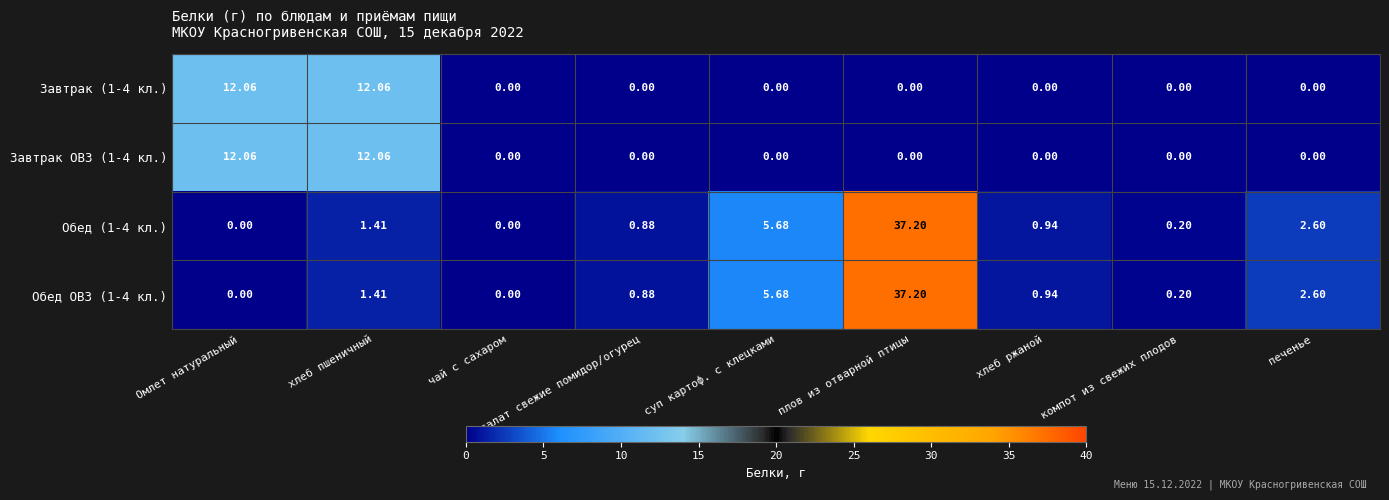

Where is Обед (1-4 кл.) nearest to the value 18?

суп картоф. с клецками